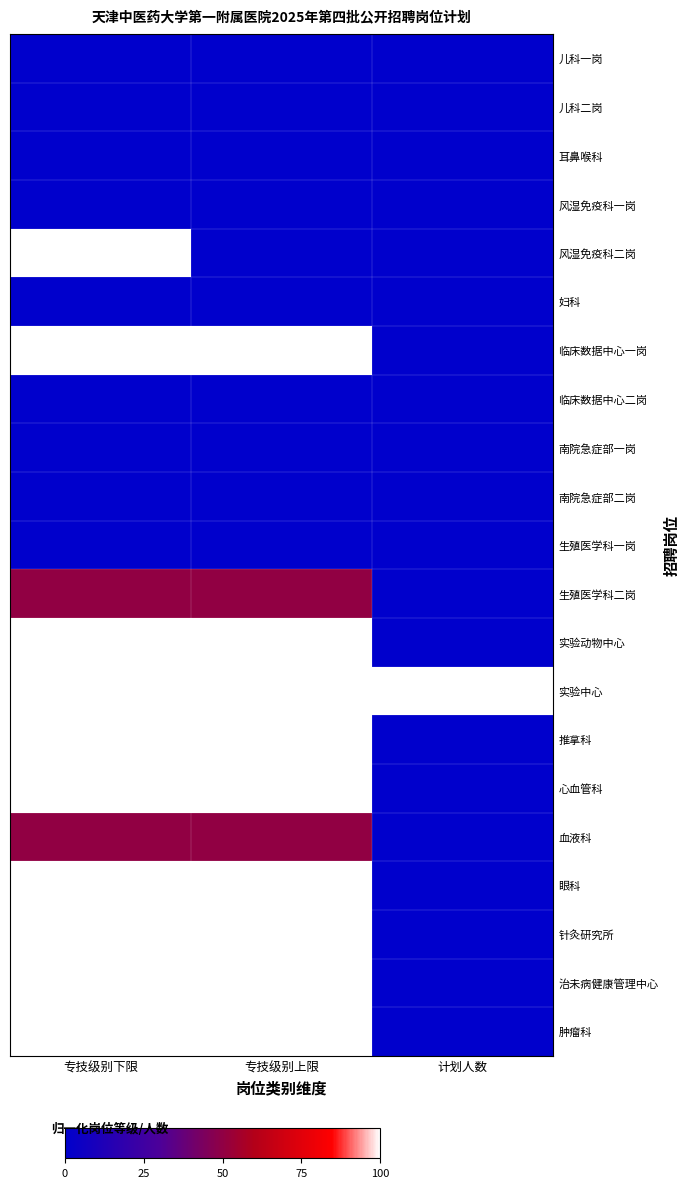

What is the maximum value shown in the chart?

100